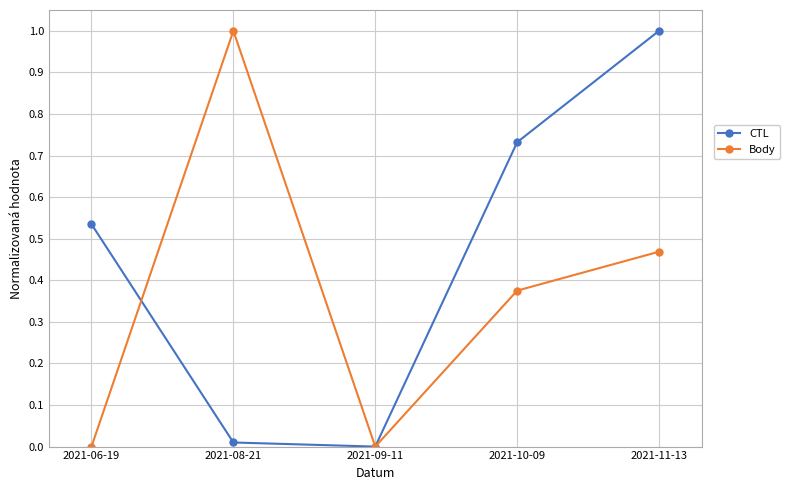

What value does the Body series have at 2021-08-21?

1.0